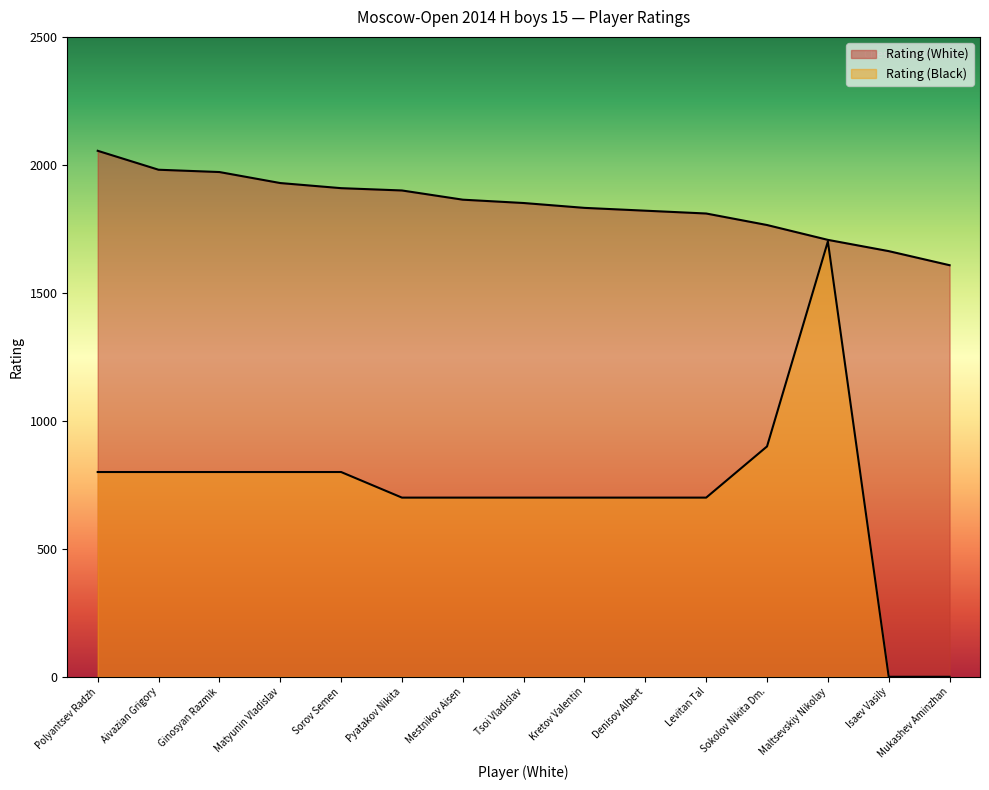

At which category is the sum across all series the highest?

Maltsevskiy Nikolay